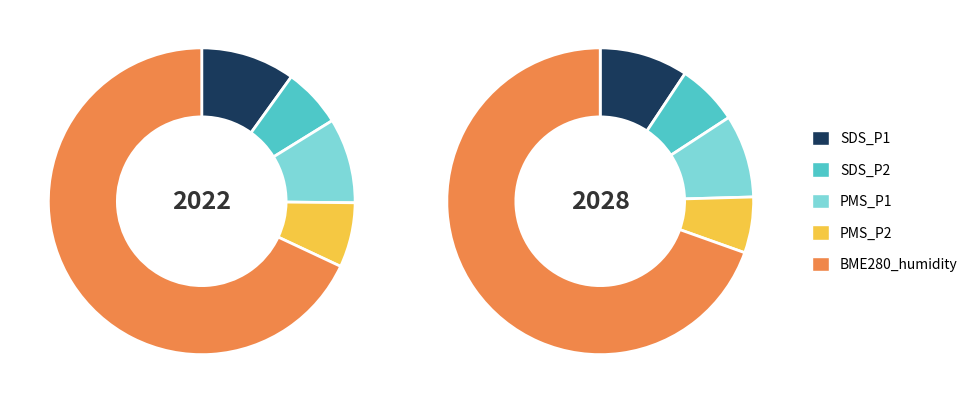

Approximately how many times larger is the value at PMS_P2 compared to SDS_P1?

0.7